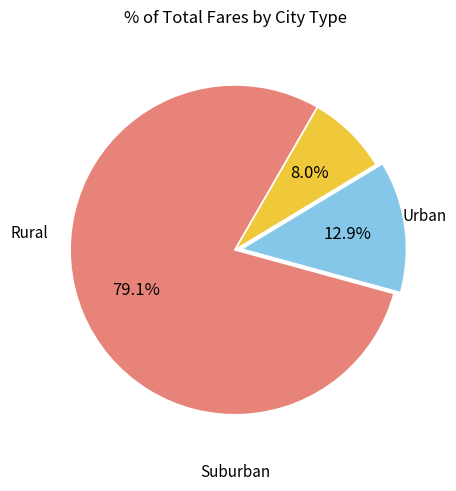

Is there any slice that represents more than half of the pie?

Yes